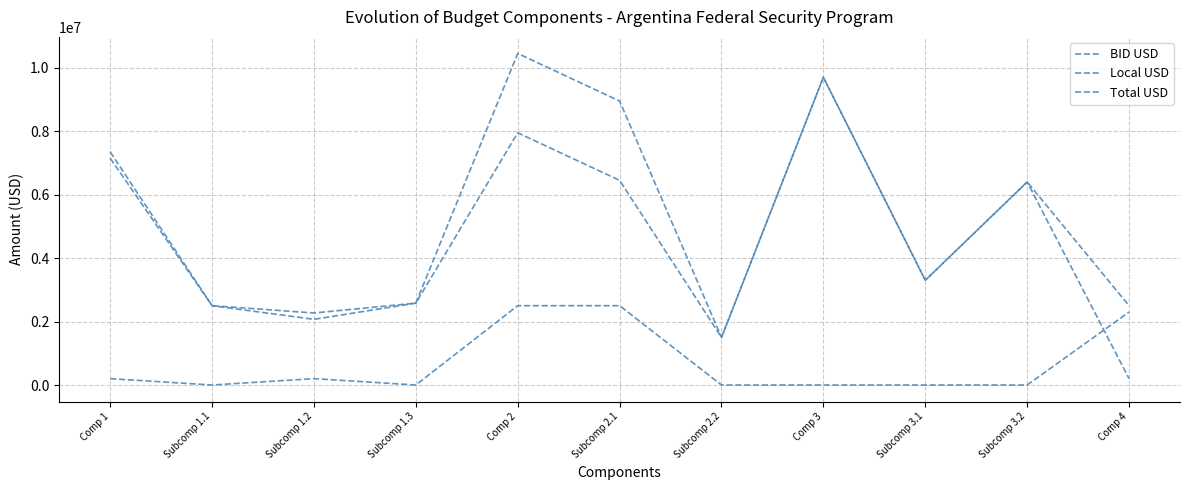

At which label does BID USD reach its minimum?

Comp 4